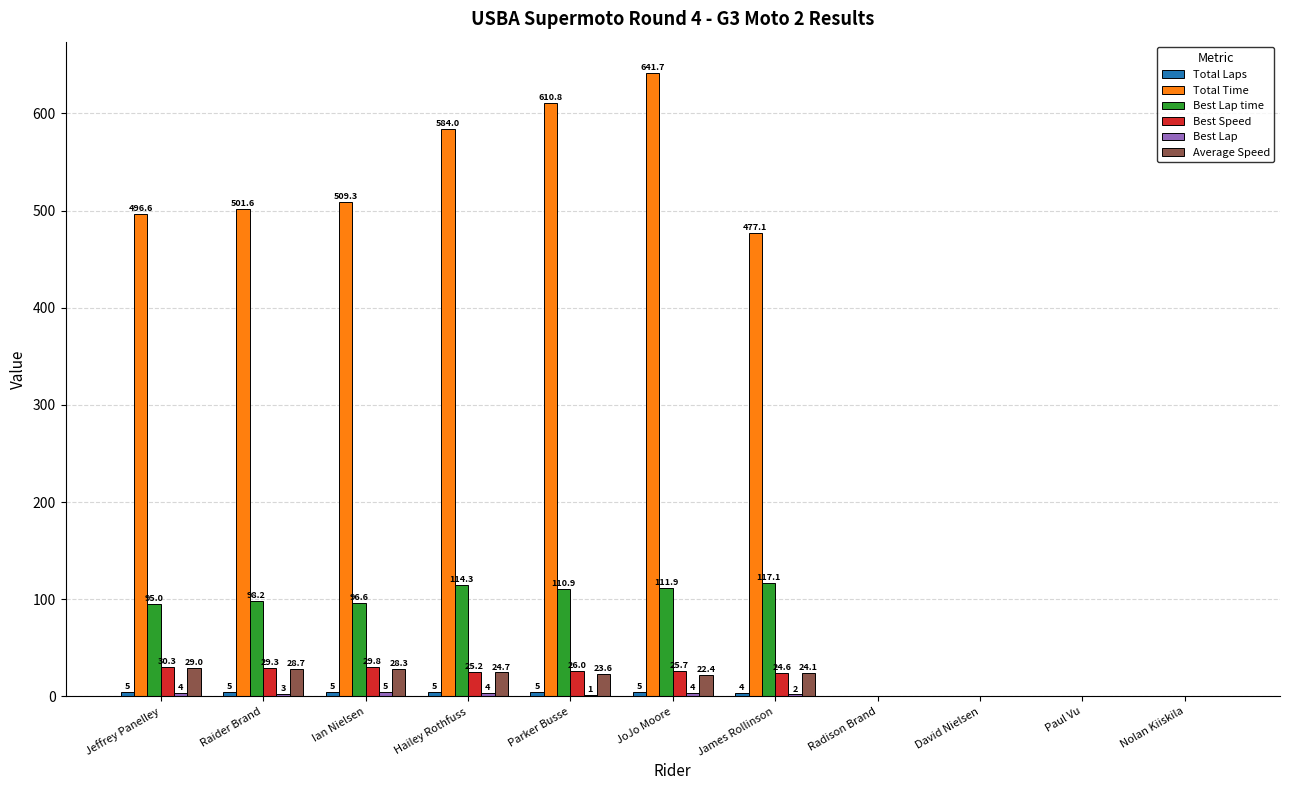

Which series has the widest spread of values?

Total Time